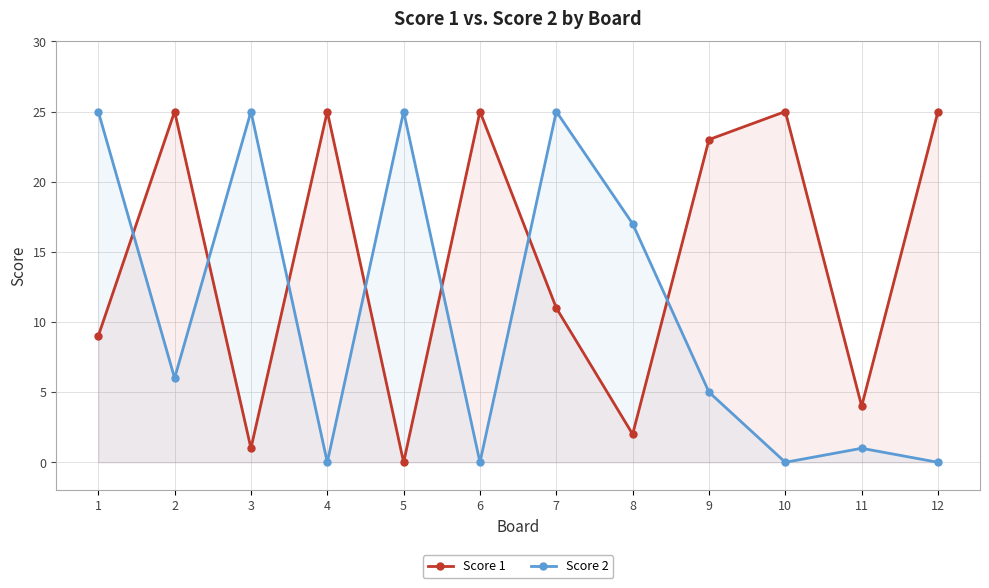

Which series ends up on top after the final intersection of Score 2 and Score 1?

Score 1